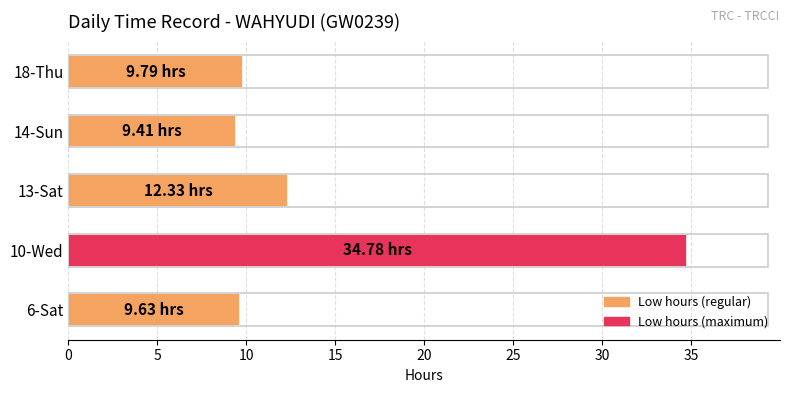

What is the average value?

15.2